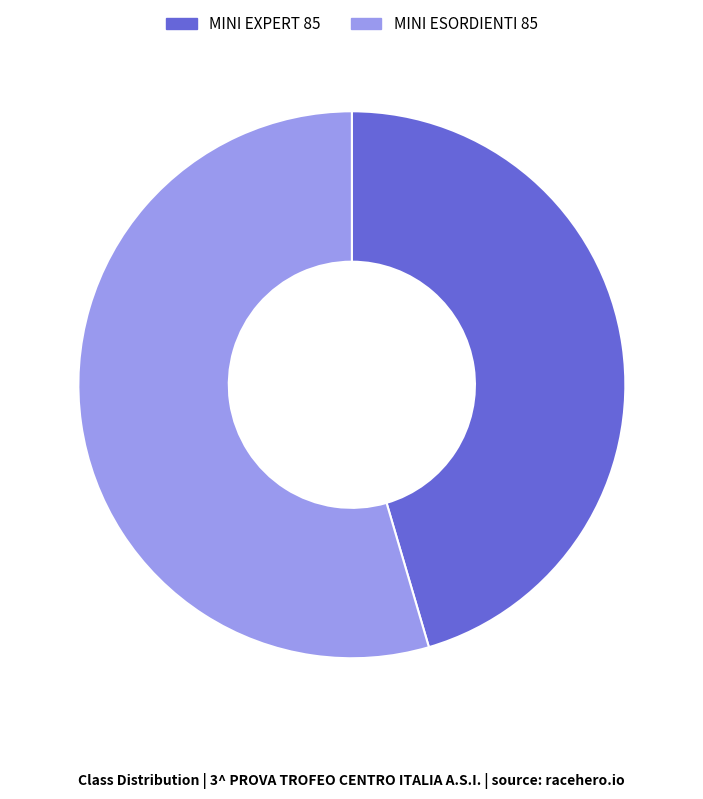

Which category has the smallest portion of the pie?

MINI EXPERT 85